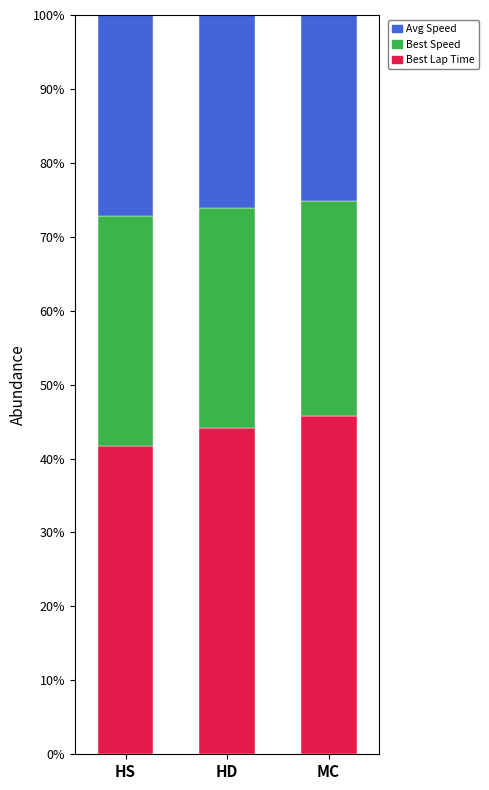

Are the bars horizontal?

No